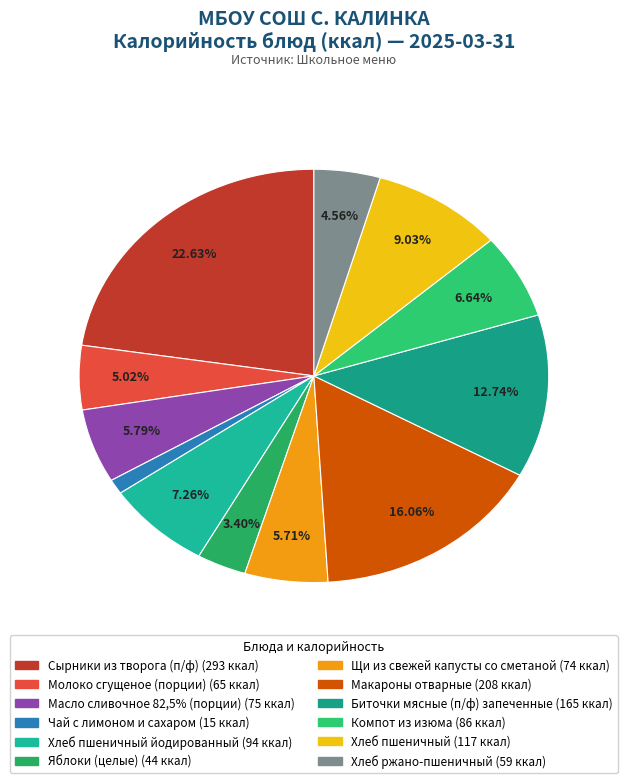

To the nearest percent, what is the average slice percentage?

8%